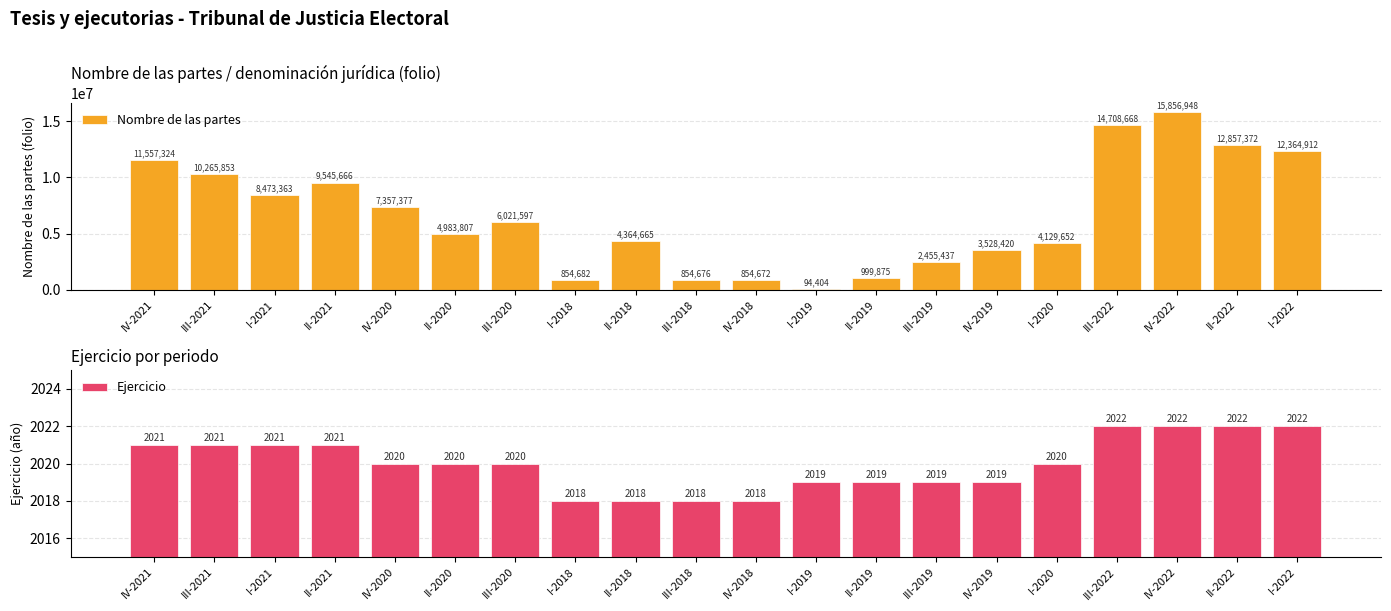

Rank the series by their maximum value, from lowest to highest.

Ejercicio, Nombre de las partes